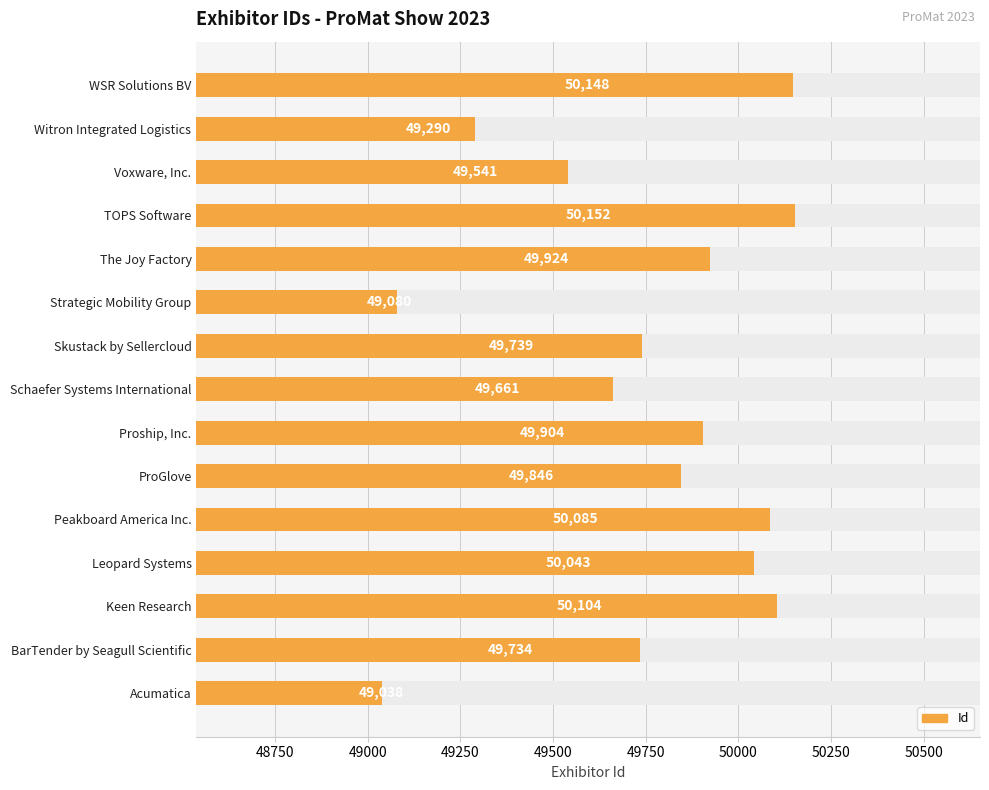

Count the number of data series in this chart.

1